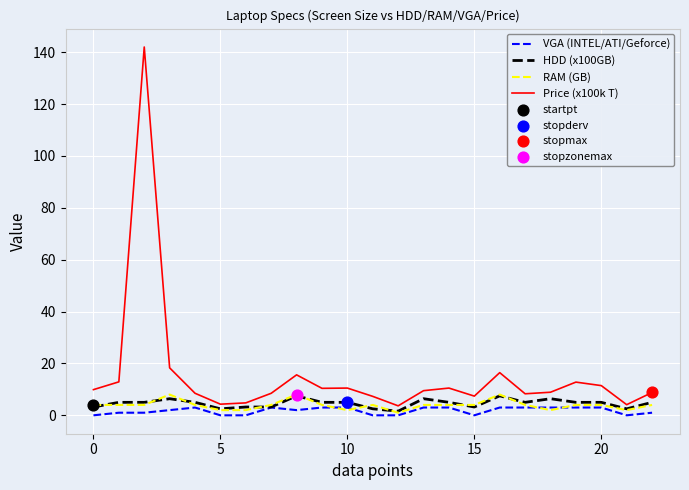

Which series has the largest total across all categories?

Price (x100k T)